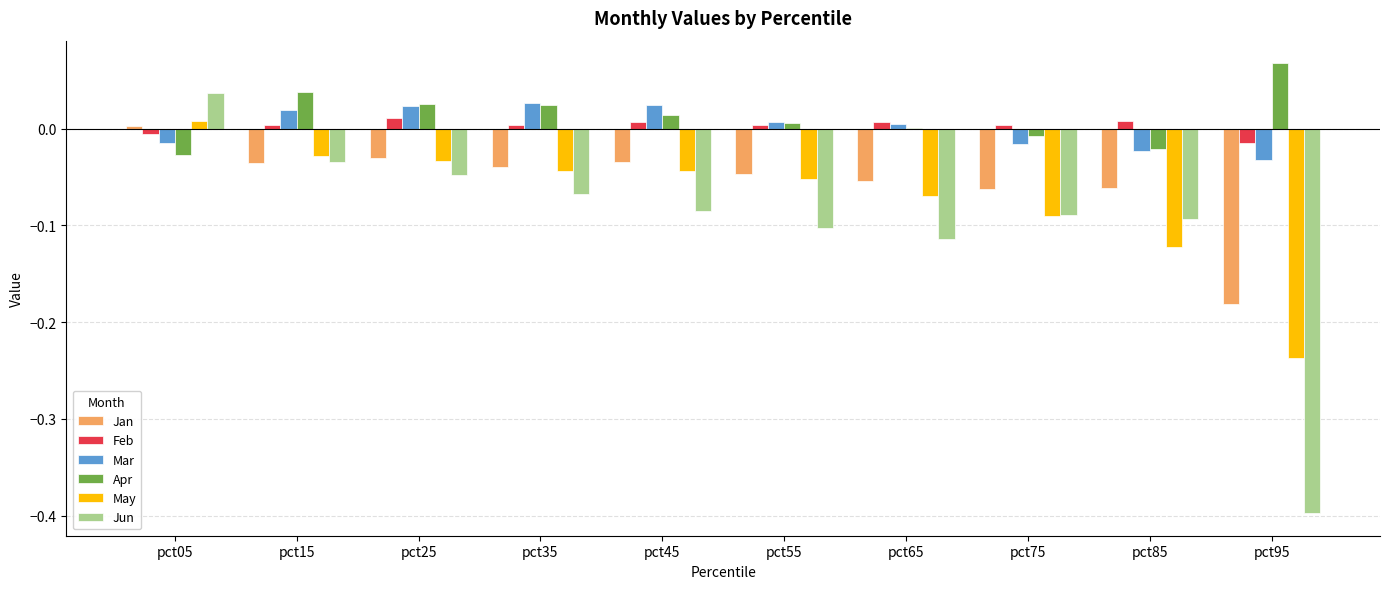

What is the sum of all Jan values?

-0.5